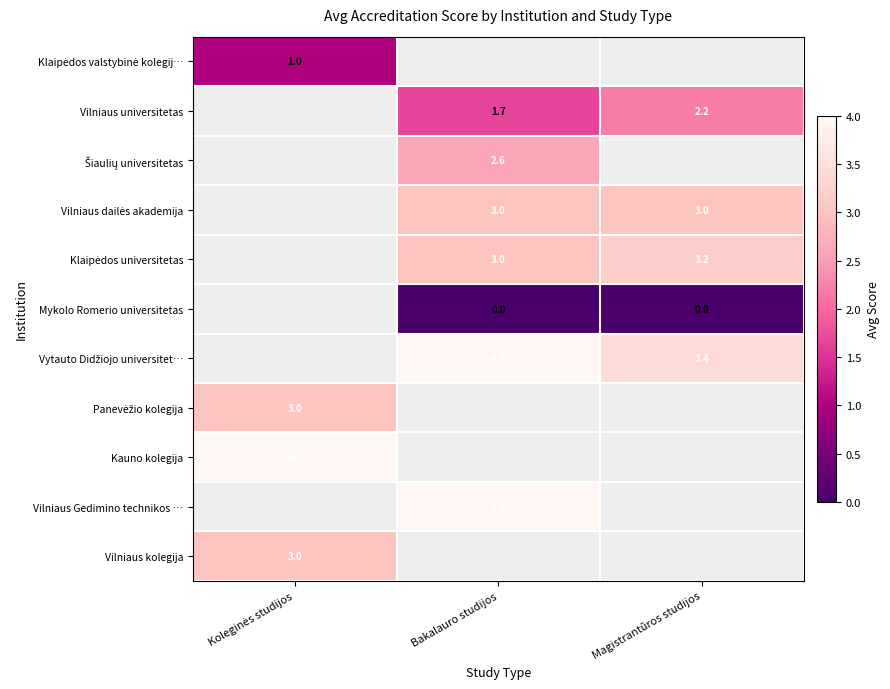

Which series has the largest total across all categories?

Vytauto Didžiojo universitet…